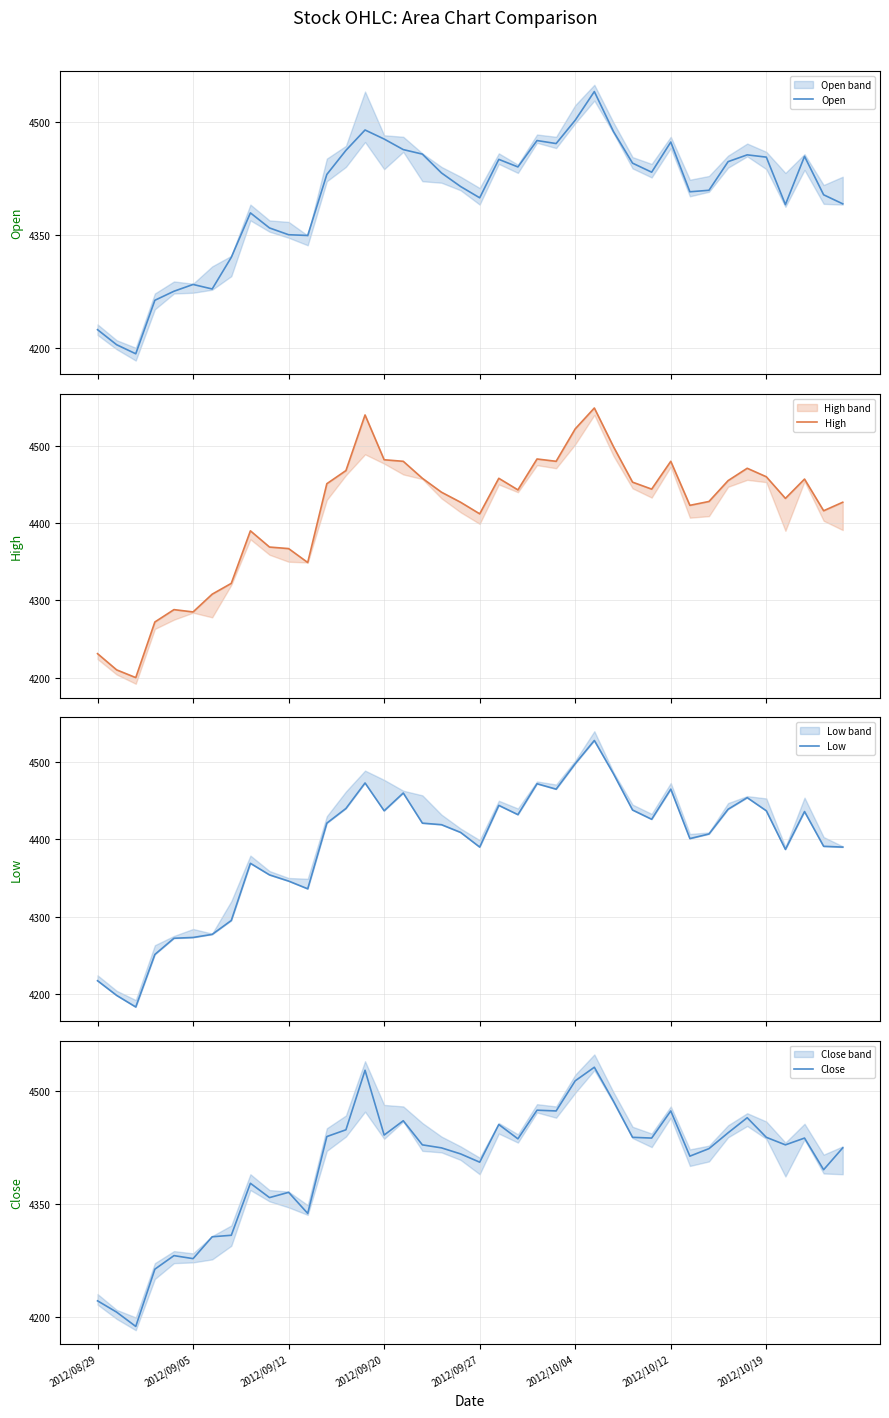

In Close, how many points are higher than both neighbors (excluding endpoints)?

11